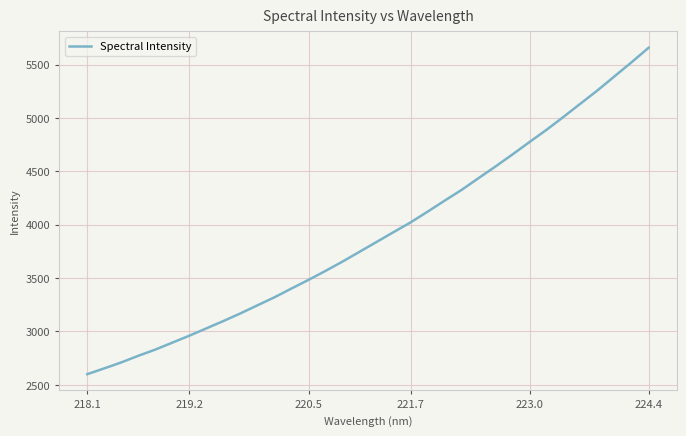

What is the smallest value displayed?

2600.3